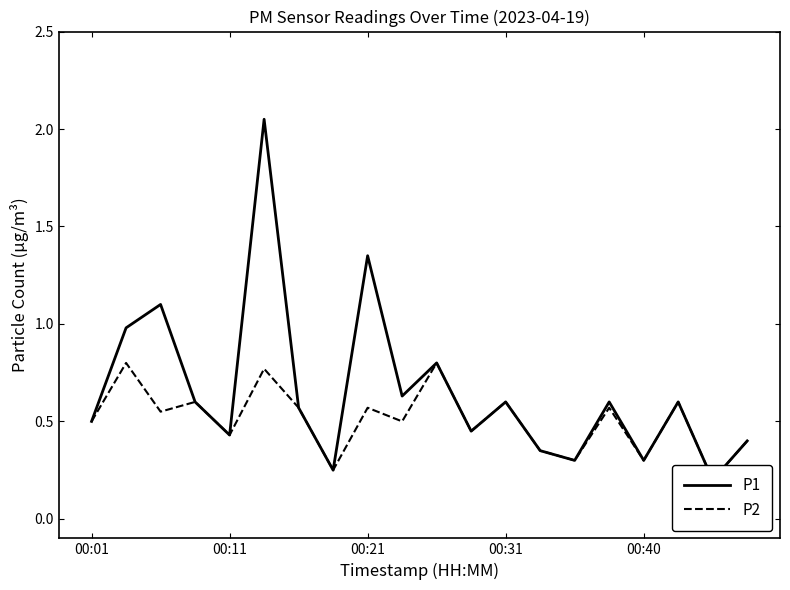

True or false: P1 and P2 cross at least once.

False